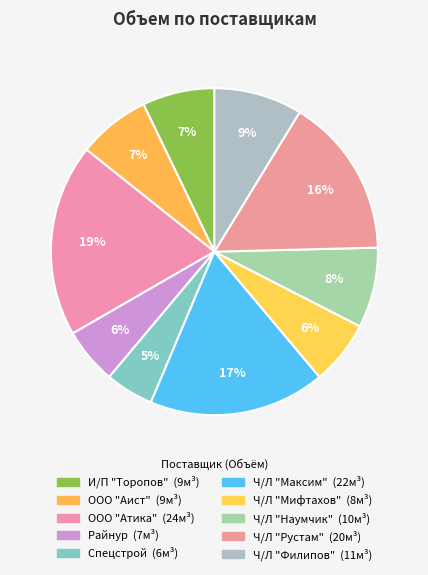

To the nearest percent, what percentage of the pie is Ч/Л "Максим"?

17%